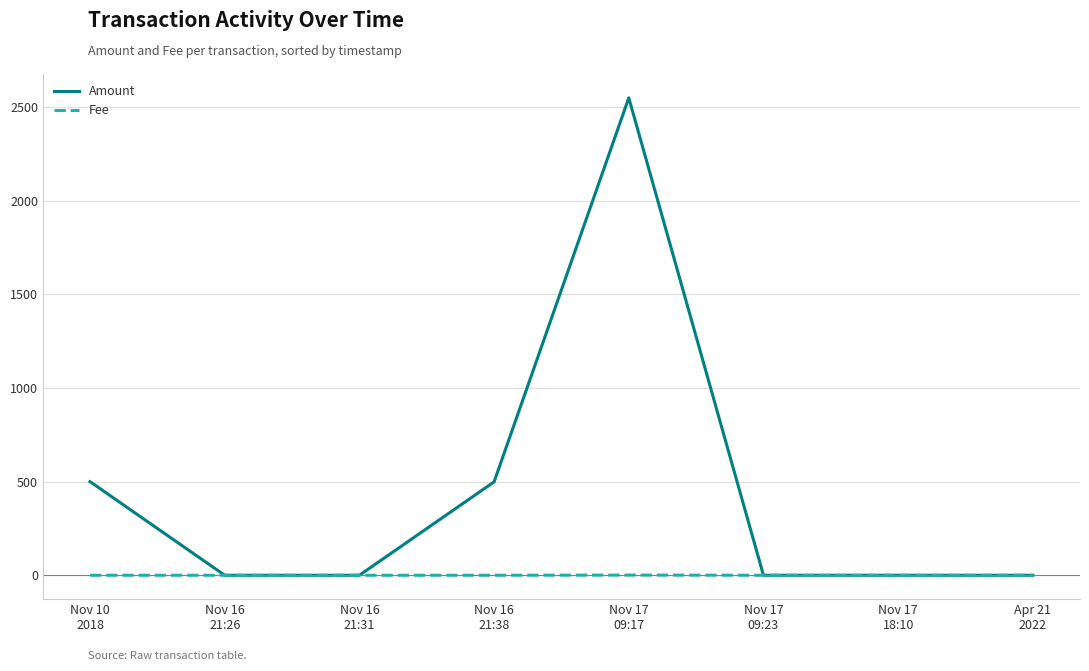

Which series has the largest range (max minus min)?

Amount